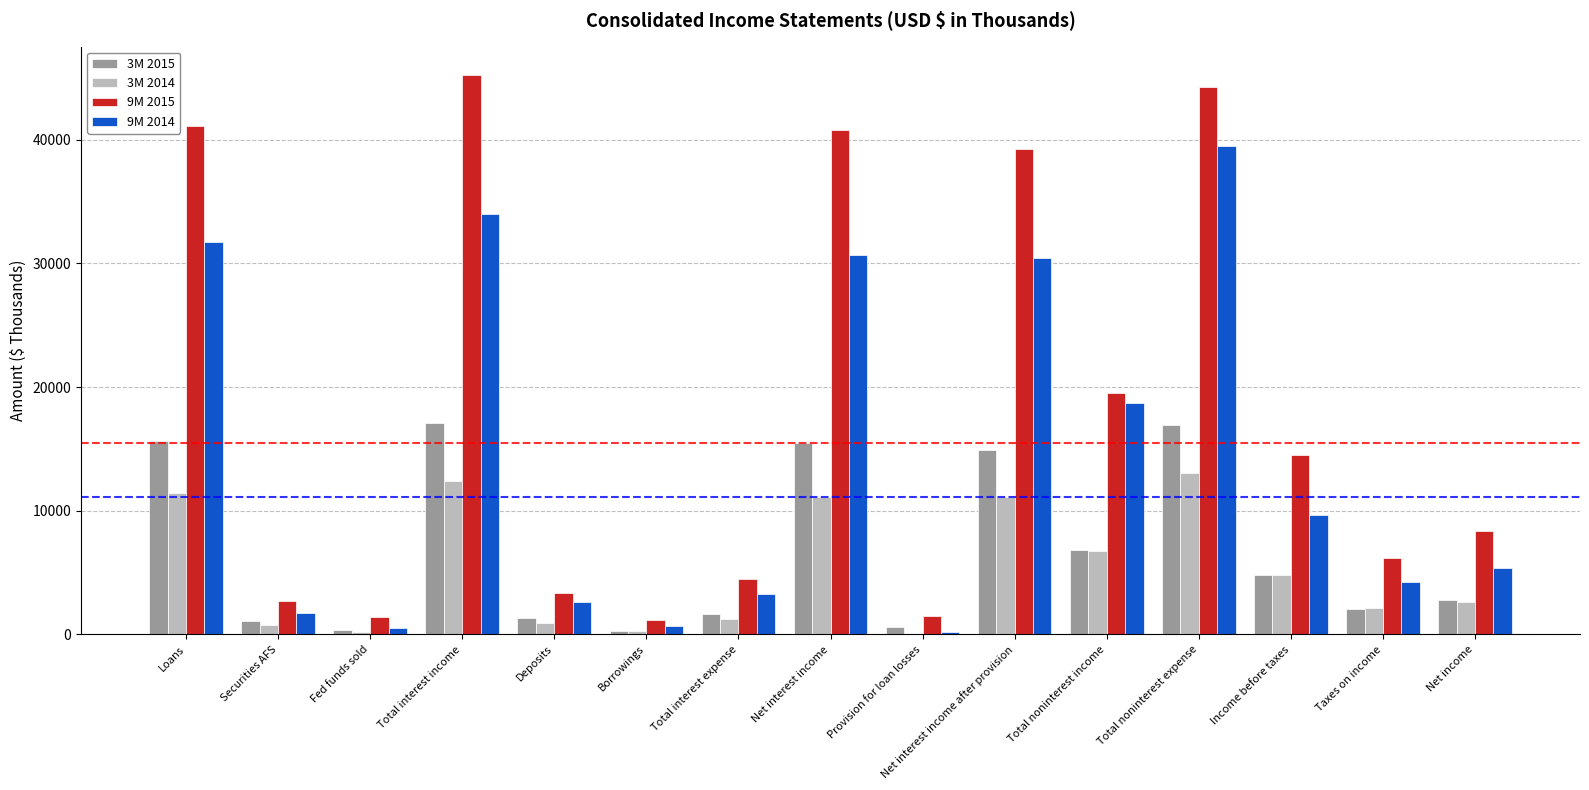

Which series has the largest range (max minus min)?

9M 2015